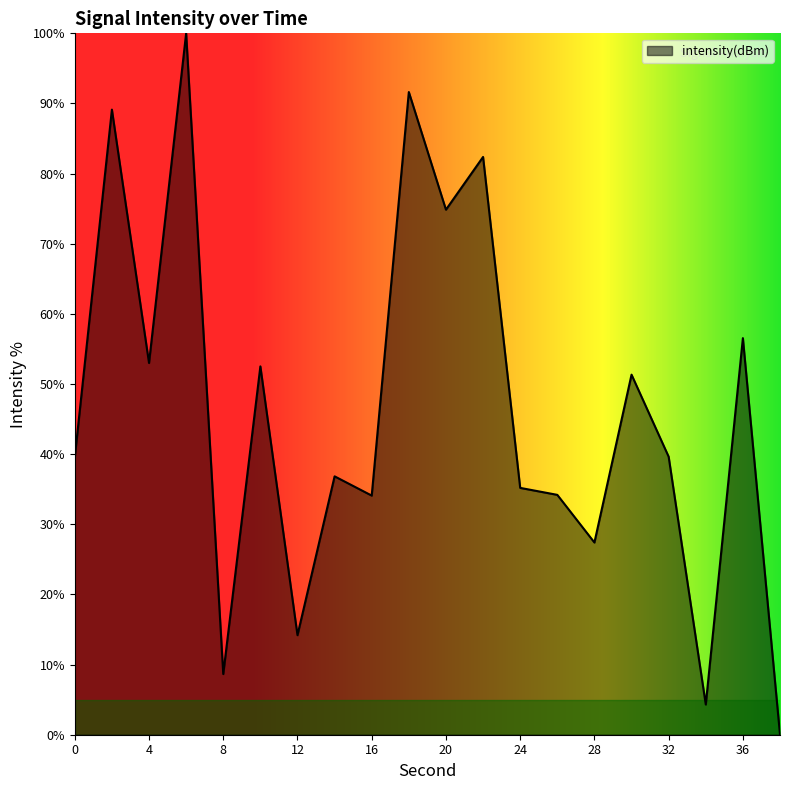

What is the maximum value shown in the chart?

100.0